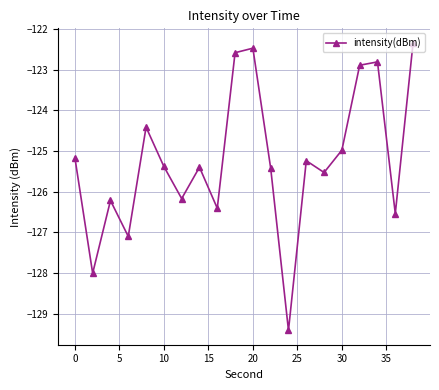

What is the smallest value displayed?

-129.4